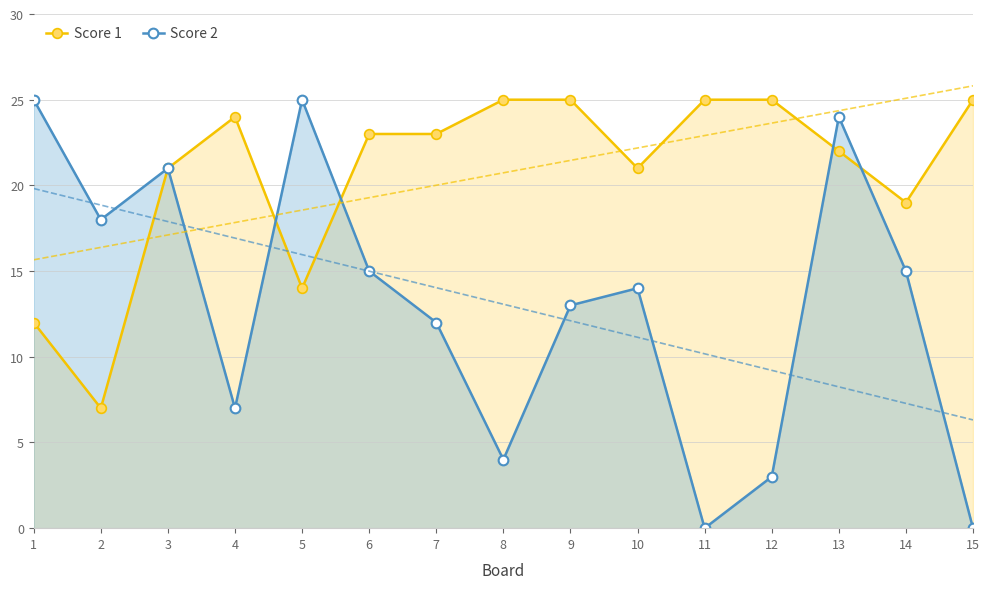

What is the value of the Score 2 point at the 3rd from the left?

21